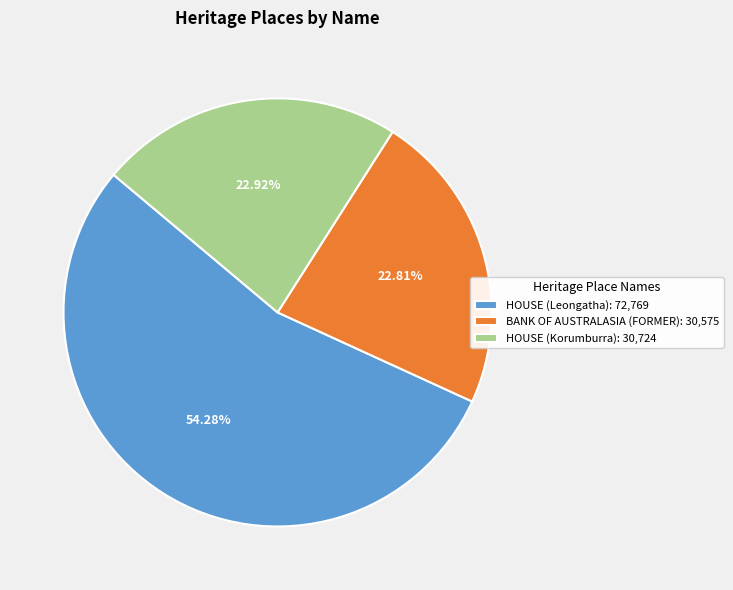

True or false: HOUSE (Korumburra) accounts for 13% of the total.

False